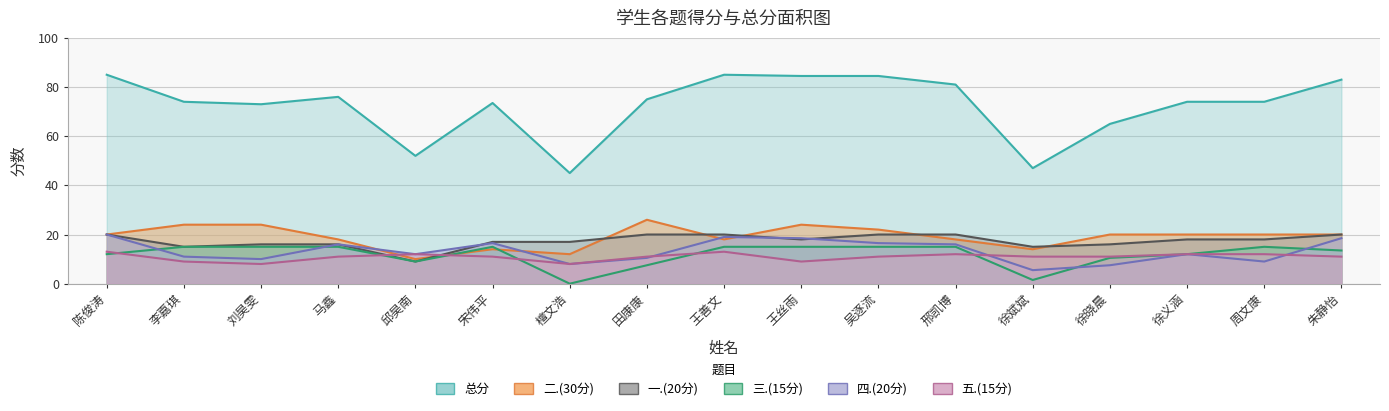

What is the sum of the 总分 values at 马鑫 and 陈俊涛?

161.0